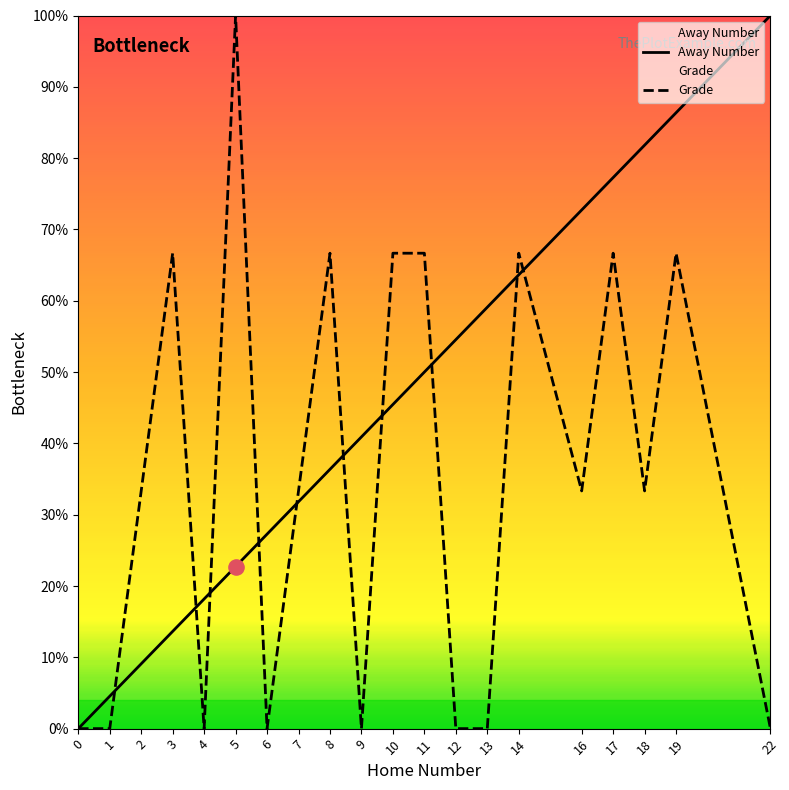

At which category is the sum across all series the highest?

19